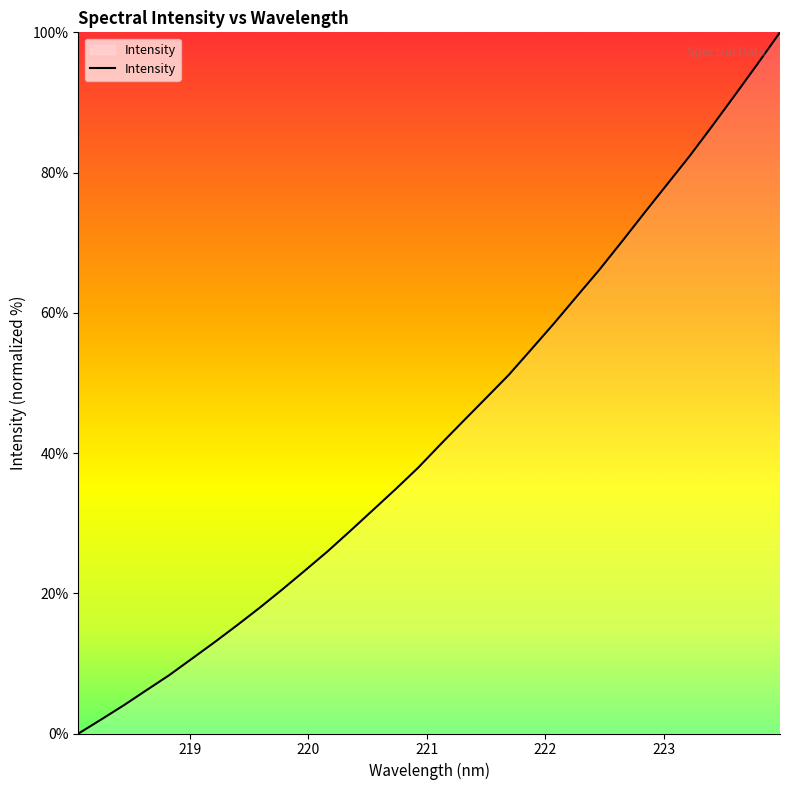

Count the number of data series in this chart.

1